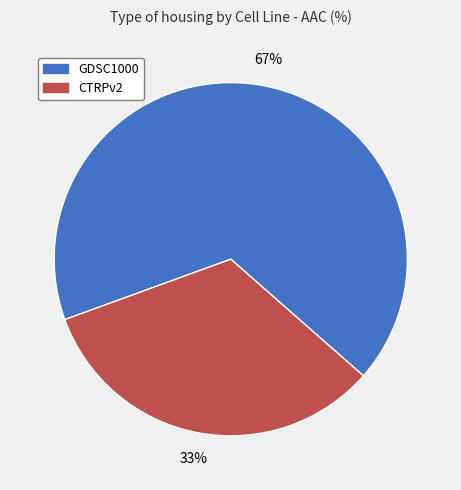

To the nearest percent, what portion does GDSC1000 represent?

67%